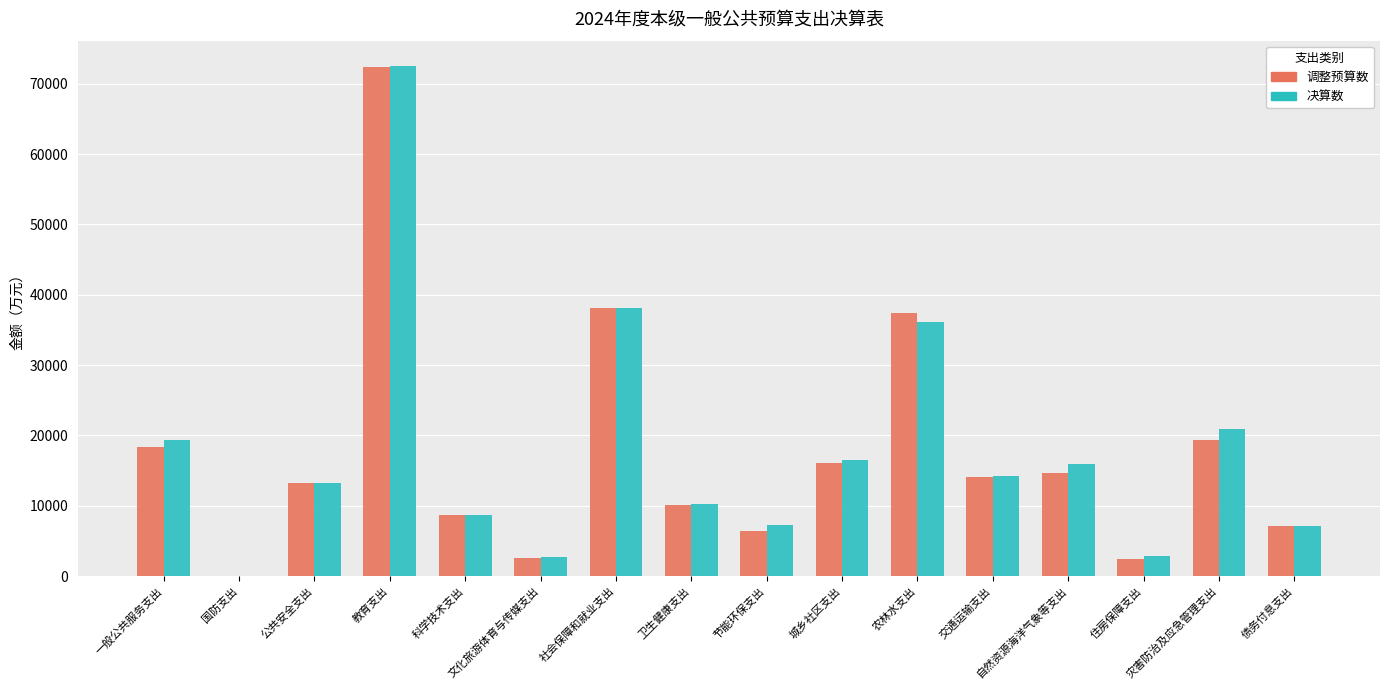

What is the maximum value shown in the chart?

72499